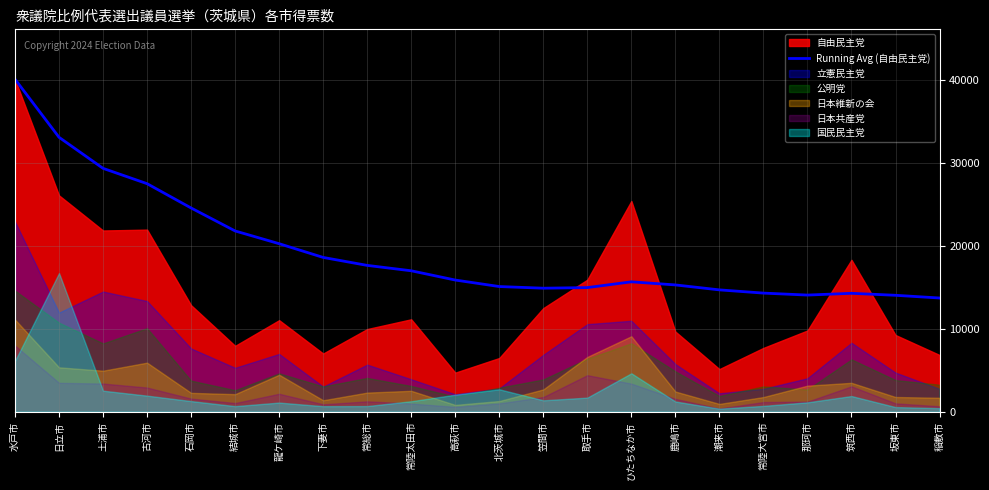

At which label does the data first exceed 15884?

水戸市